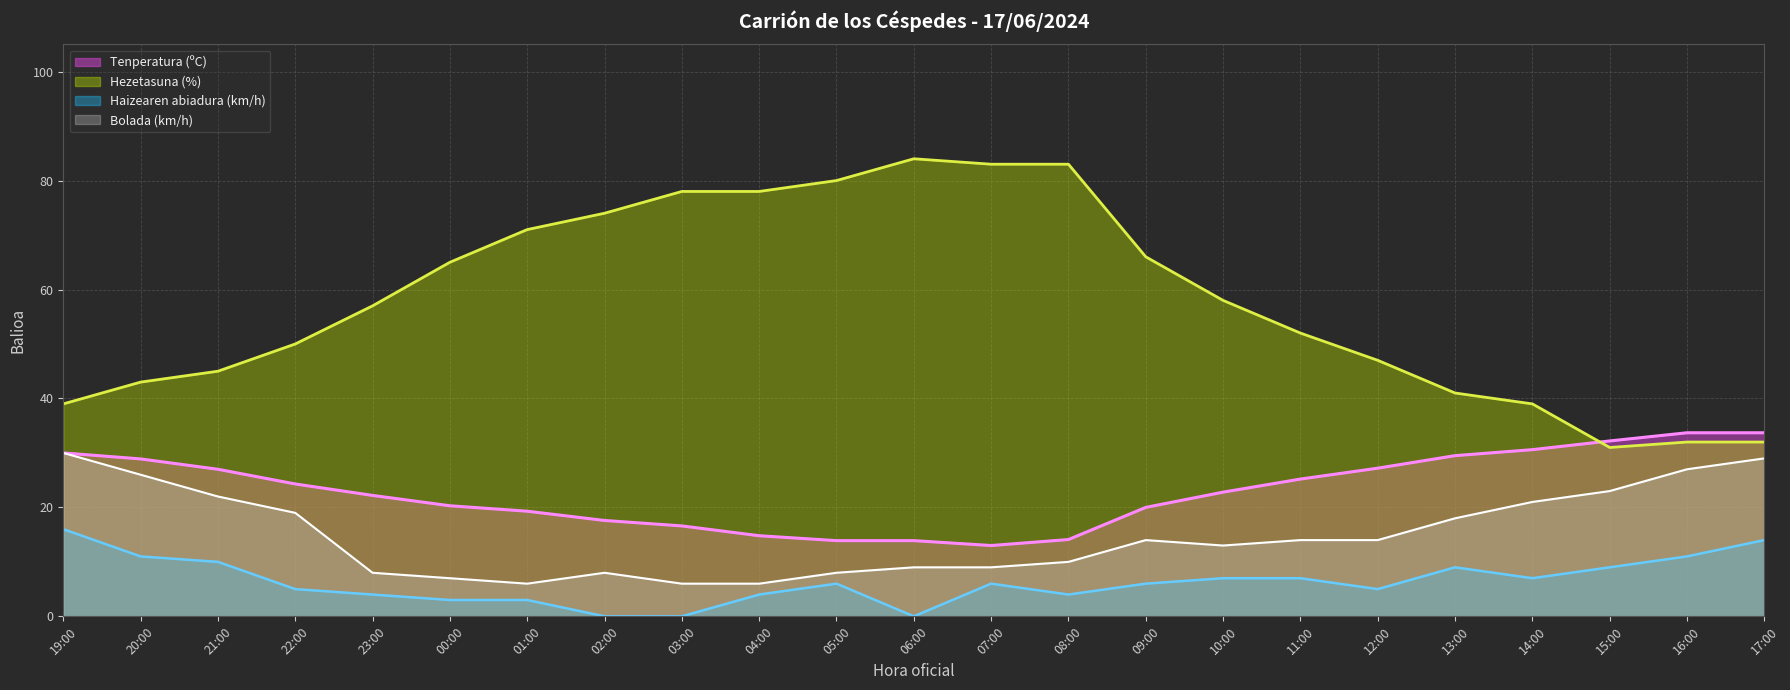

Reading left to right, what are all the values shown in this chart?

Tenperatura (ºC): 30.0	28.9	27.0	24.3	22.2	20.3	19.3	17.6	16.6	14.8	13.9	13.9	13.0	14.1	20.0	22.8	25.2	27.2	29.5	30.6	32.2	33.7	33.7
Hezetasuna (%): 39.0	43.0	45.0	50.0	57.0	65.0	71.0	74.0	78.0	78.0	80.0	84.0	83.0	83.0	66.0	58.0	52.0	47.0	41.0	39.0	31.0	32.0	32.0
Haizearen abiadura (km/h): 16.0	11.0	10.0	5.0	4.0	3.0	3.0	0.0	0.0	4.0	6.0	0.0	6.0	4.0	6.0	7.0	7.0	5.0	9.0	7.0	9.0	11.0	14.0
Bolada (km/h): 30.0	26.0	22.0	19.0	8.0	7.0	6.0	8.0	6.0	6.0	8.0	9.0	9.0	10.0	14.0	13.0	14.0	14.0	18.0	21.0	23.0	27.0	29.0